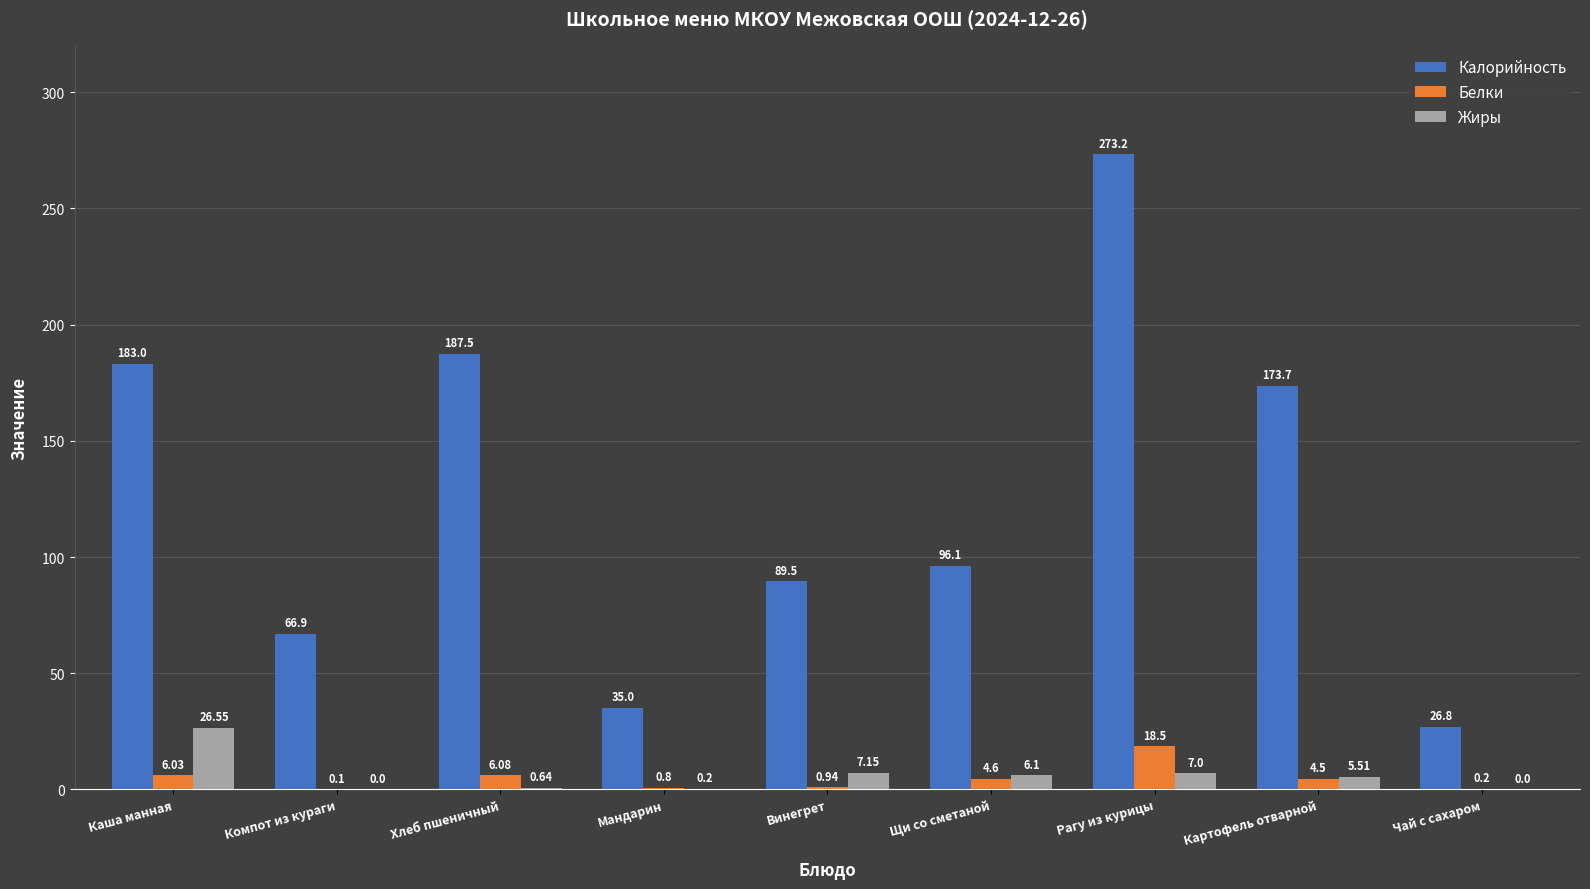

The value of Жиры at Чай с сахаром is -14.6. True or false?

False